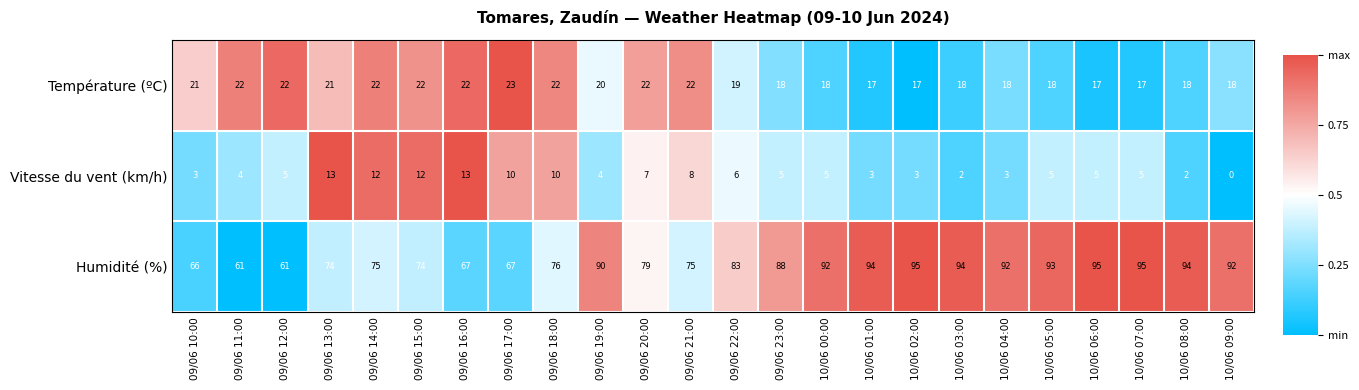

Is it true that Température (ºC) equals 15 at 09/06 11:00?

False